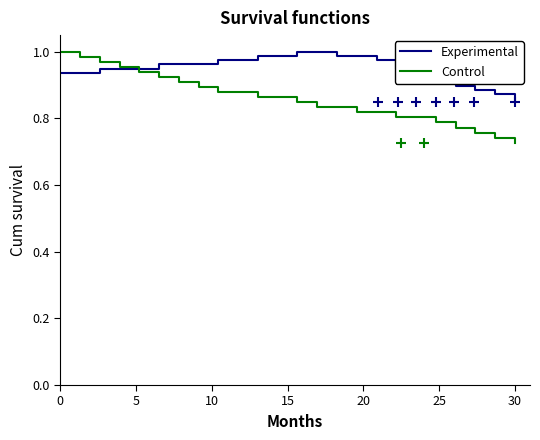

Which series has the widest spread of values?

Control